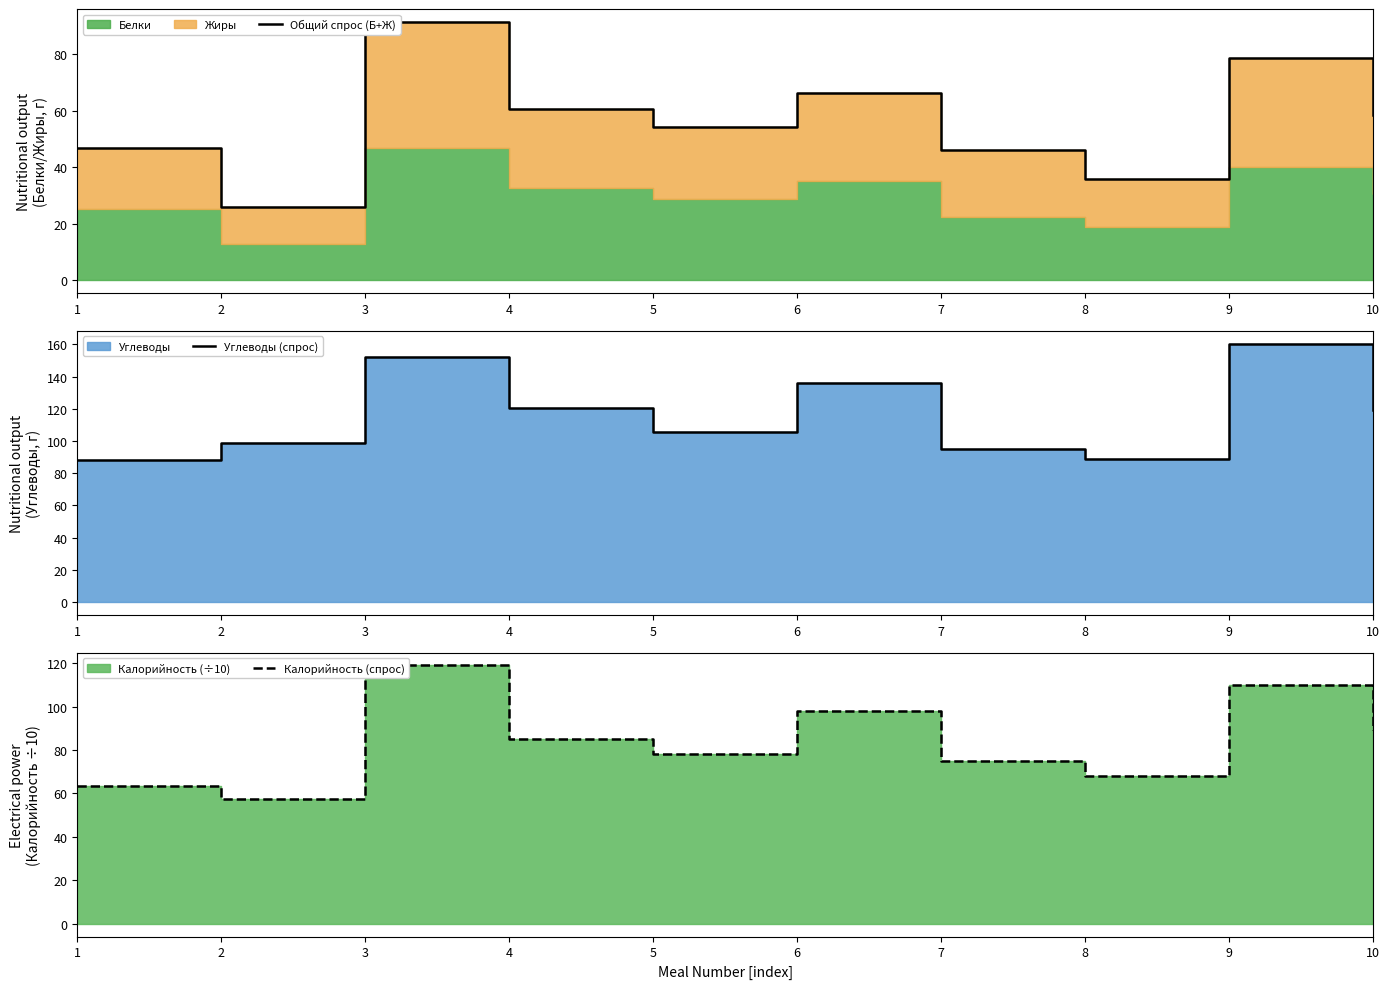

At which label does Калорийность (спрос) first exceed 85?

3